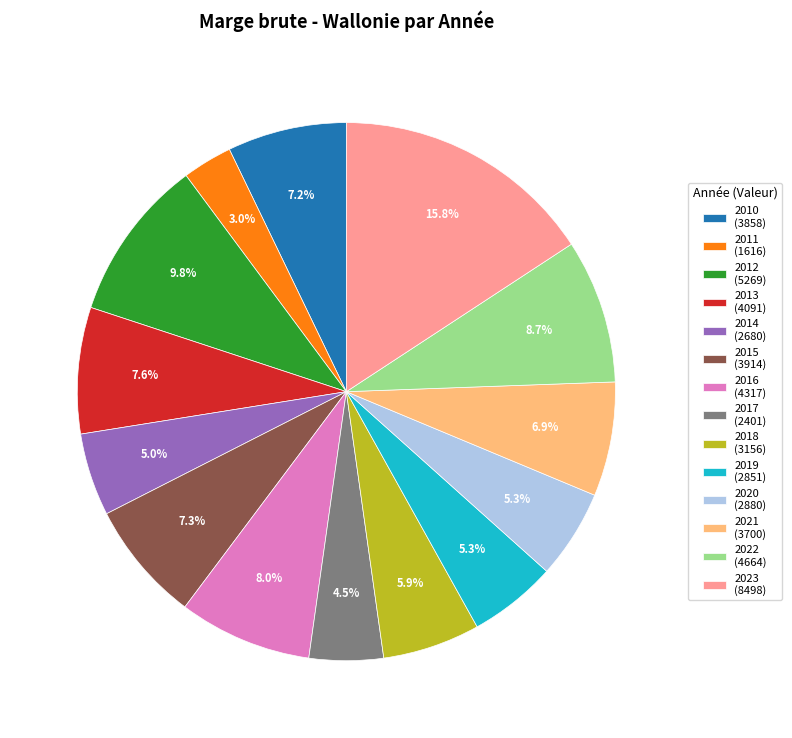

What is the ratio of the value at 2010 (3858) to the value at 2015 (3914)?

1.0